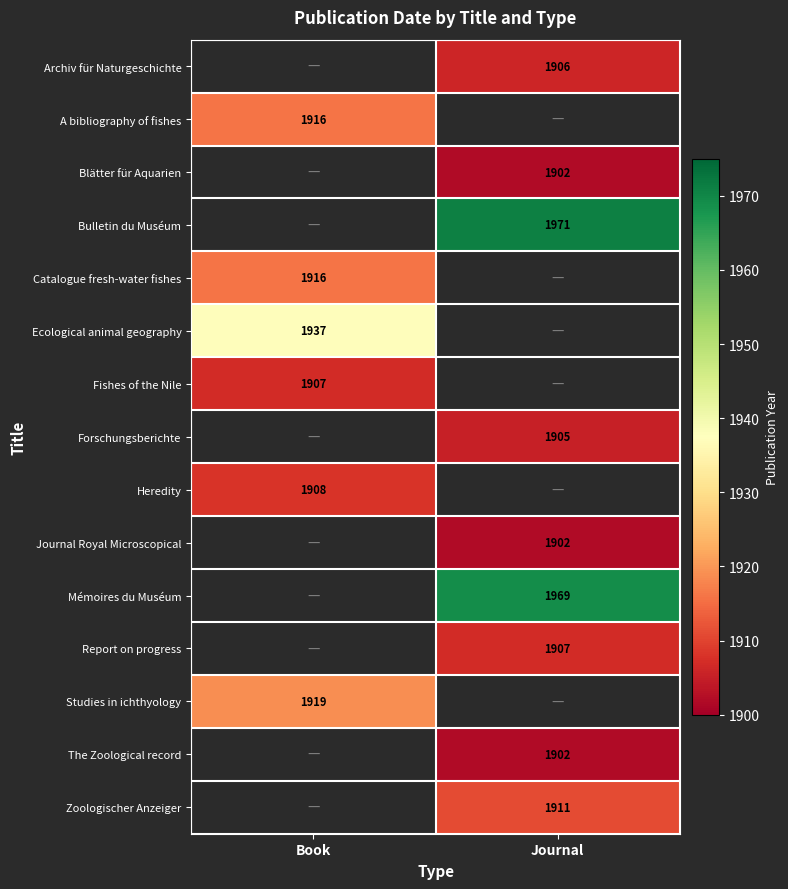

True or false: Fishes of the Nile has a value of 1907 at Book.

True